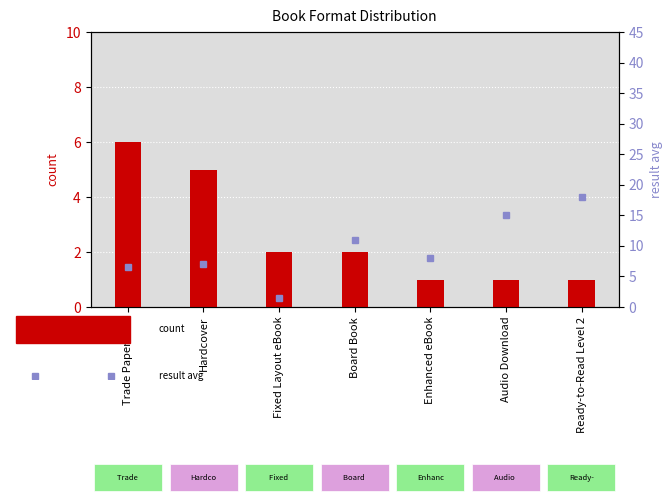

At which category does the chart reach its peak across all series?

Ready-to-Read Level 2